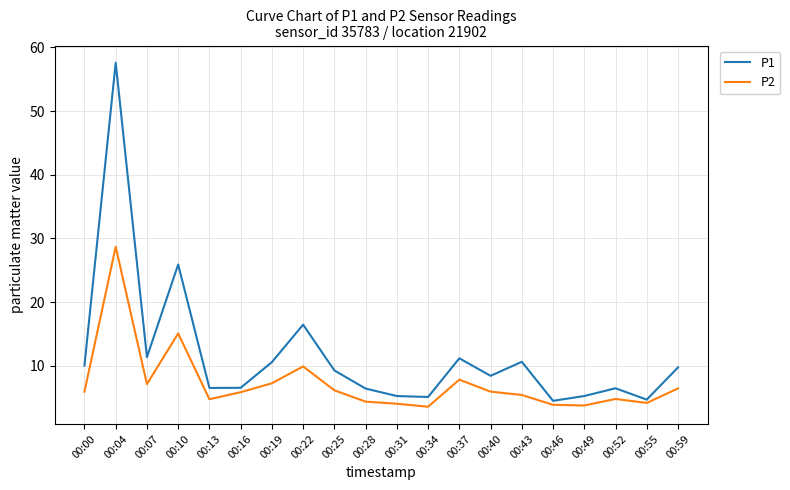

Which series changed the most between 00:04 and 00:59?

P1